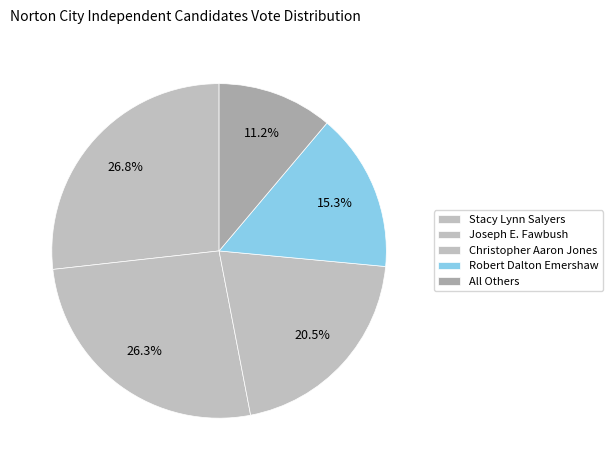

Which slice is the smallest?

All Others